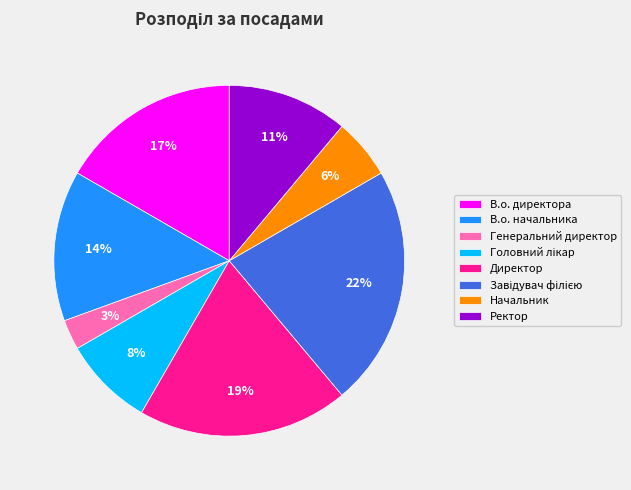

Approximately how many times larger is the value at Начальник compared to Директор?

0.3